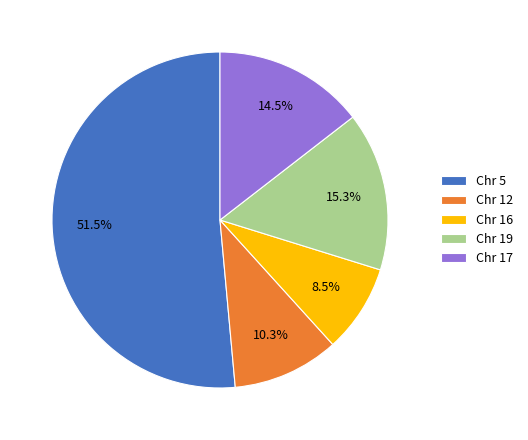

What is the majority slice?

Chr 5